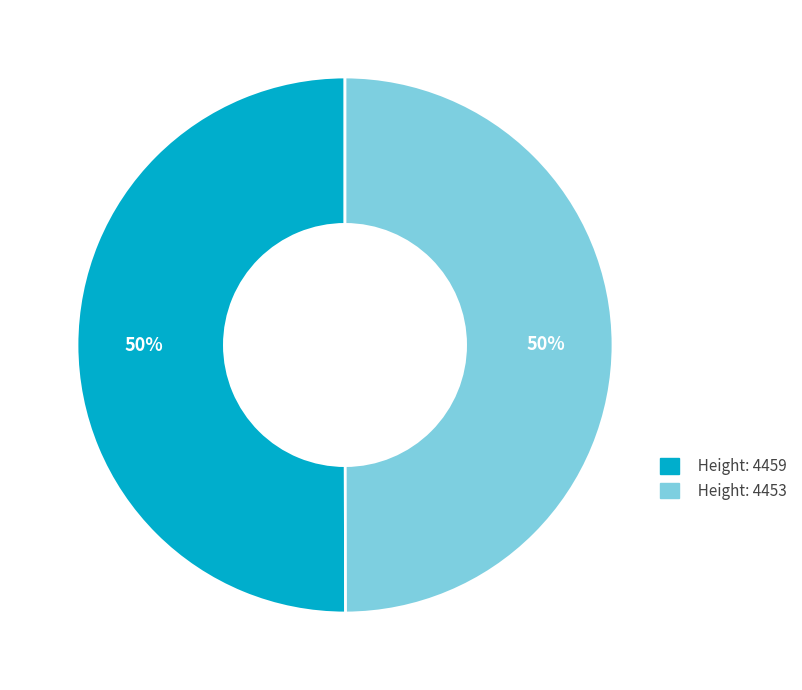

What percentage is the Height: 4453 slice, to the nearest percent?

50%